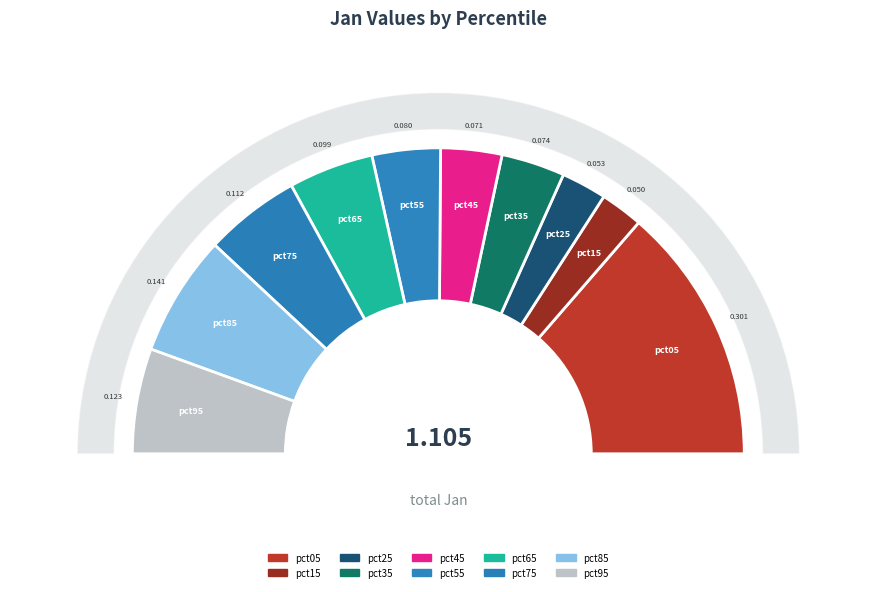

To the nearest percent, what is the difference between the pct35 and pct85 slice percentages?

6%